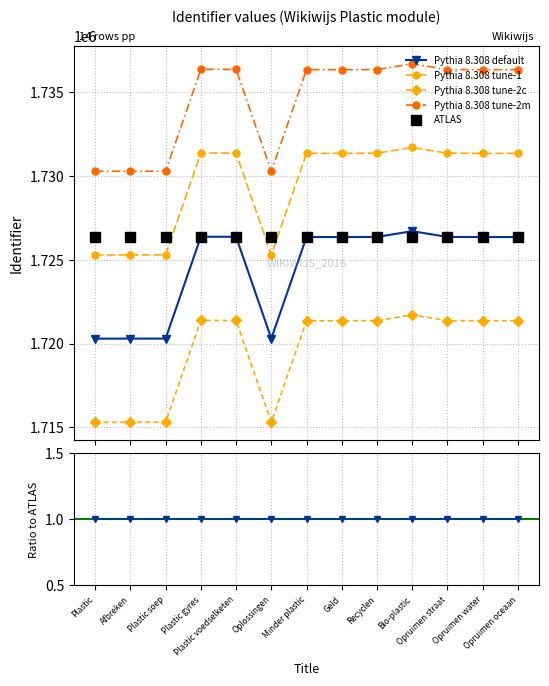

Which label corresponds to the largest value in the chart?

Bio-plastic